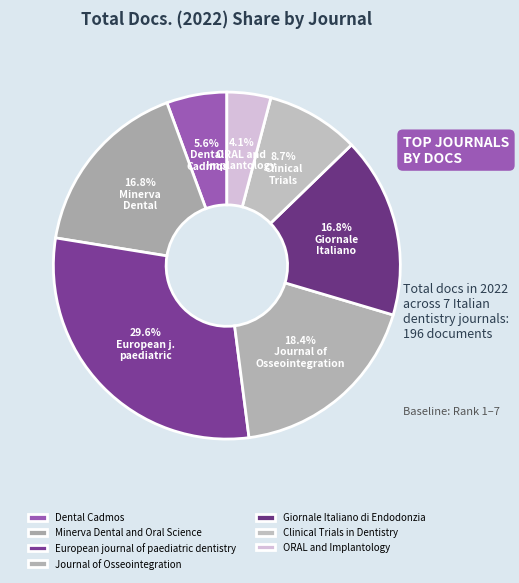

To the nearest percent, what percentage of the pie is European journal of paediatric dentistry?

30%